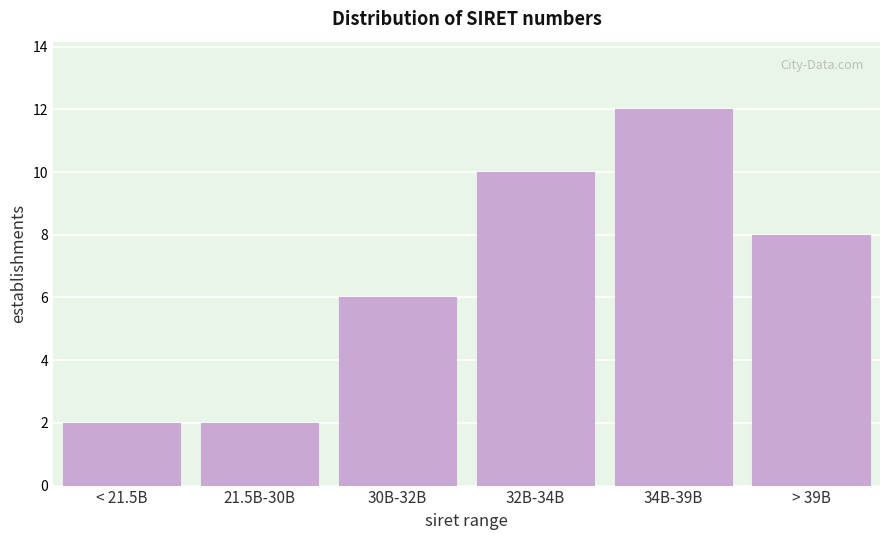

Reading right to left, what are all the values shown in this chart?

8	12	10	6	2	2